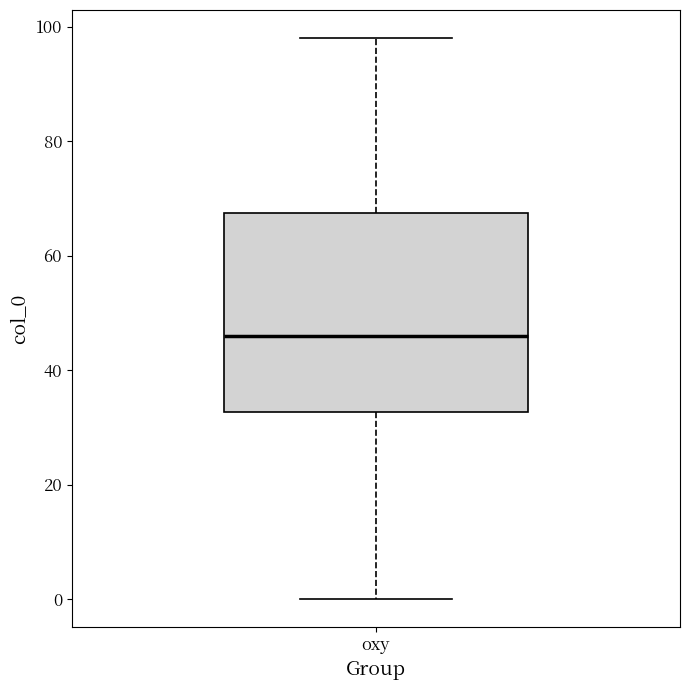

Where does the lower whisker of the box for oxy end on the y-axis? The values are not printed on the chart, so give them approximately, as read against the axis.

0